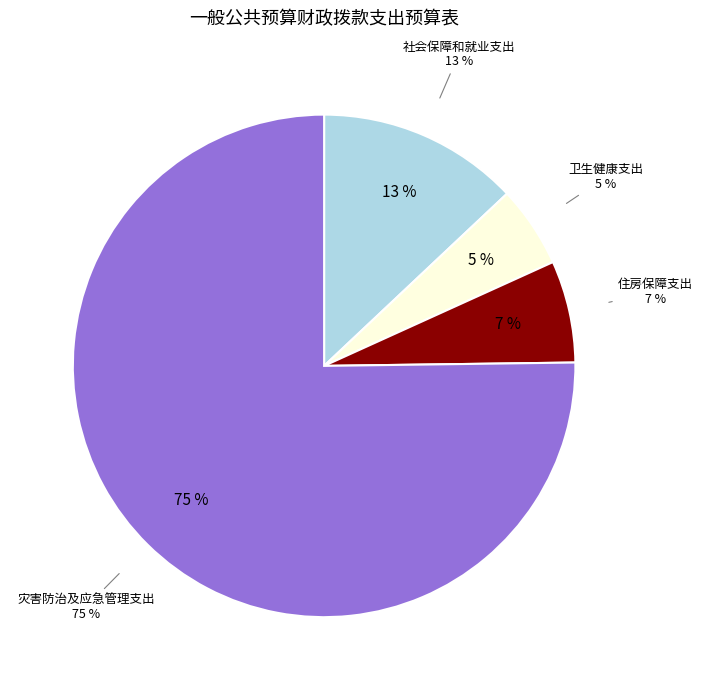

What is the total percentage of 住房保障支出 and 灾害防治及应急管理支出?

81.8%